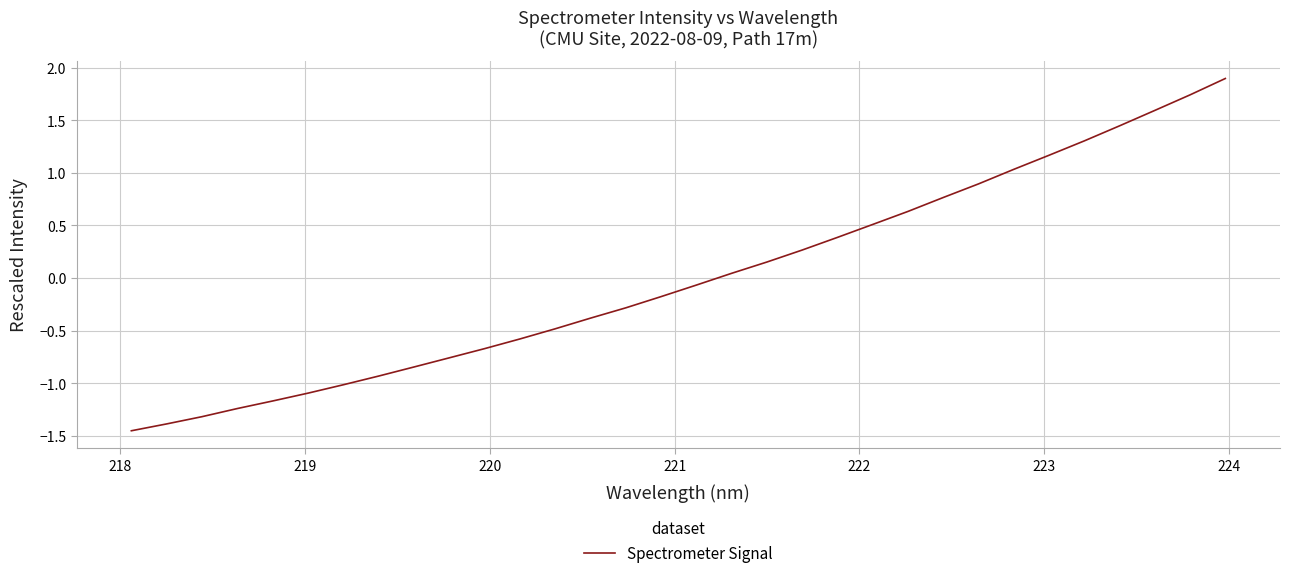

What is the greatest value displayed?

1.9